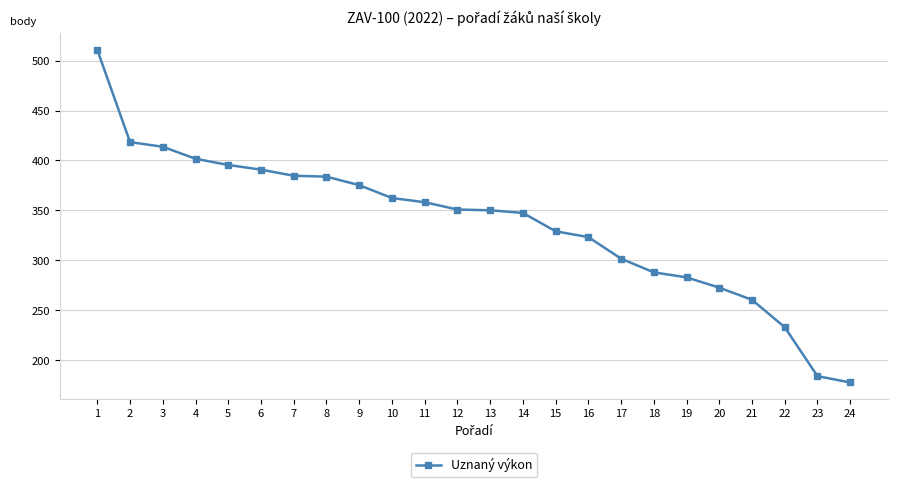

Is it true that the value at 13 is 350.1?

True